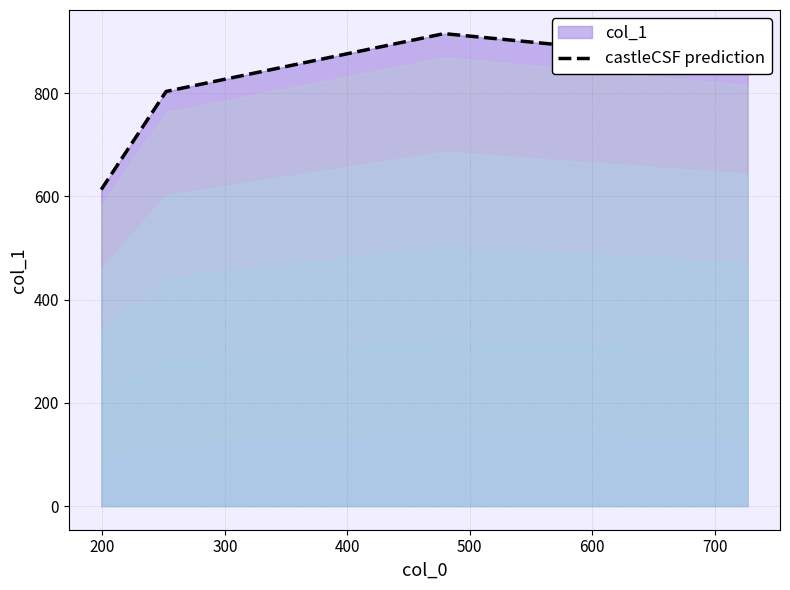

What is the difference between the second highest and minimum values?

245